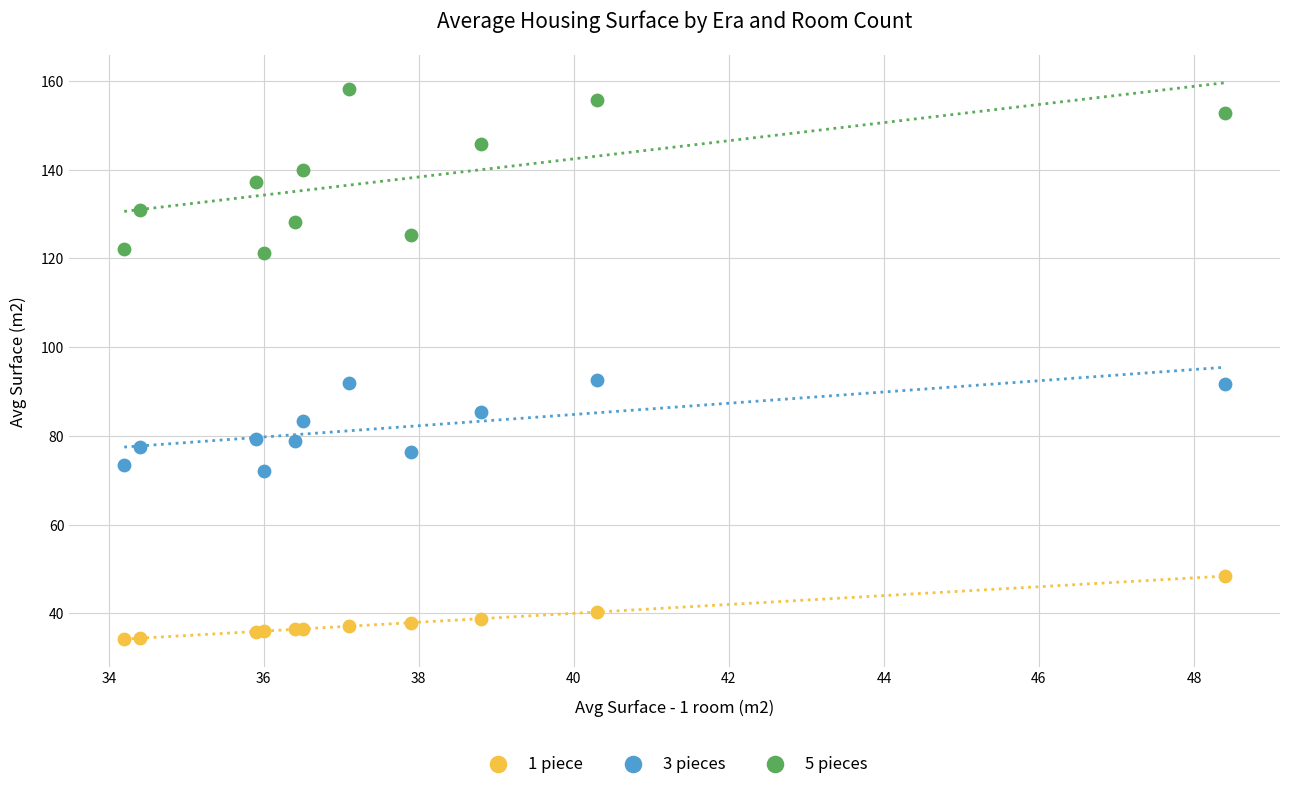

What is the X range (max minus min) for the scatter plot?

14.2